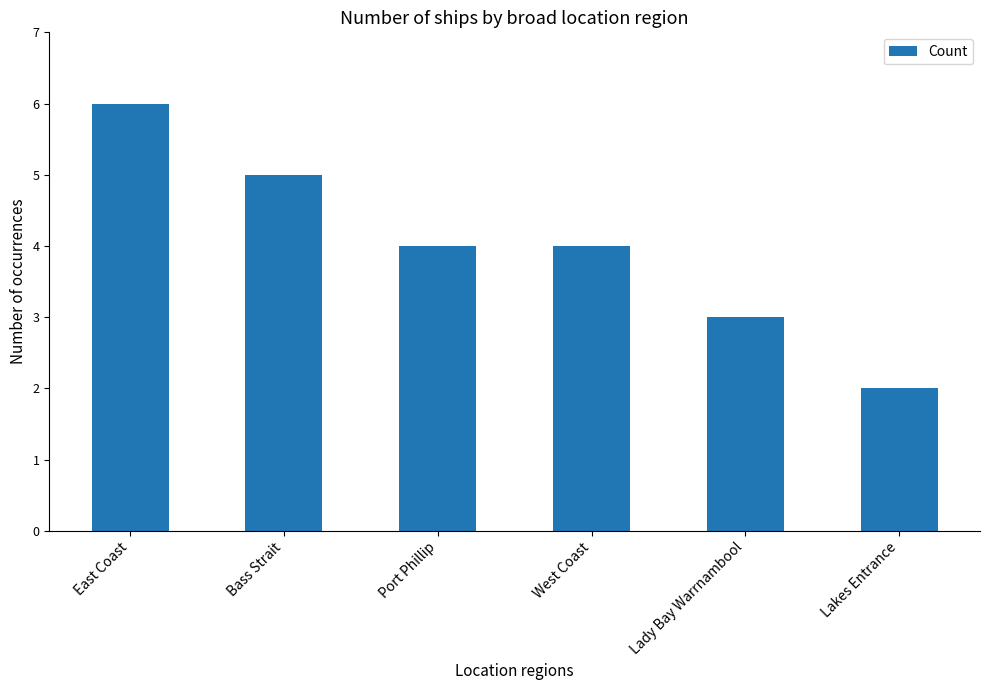

Which category has the lowest value across all series?

Lakes Entrance